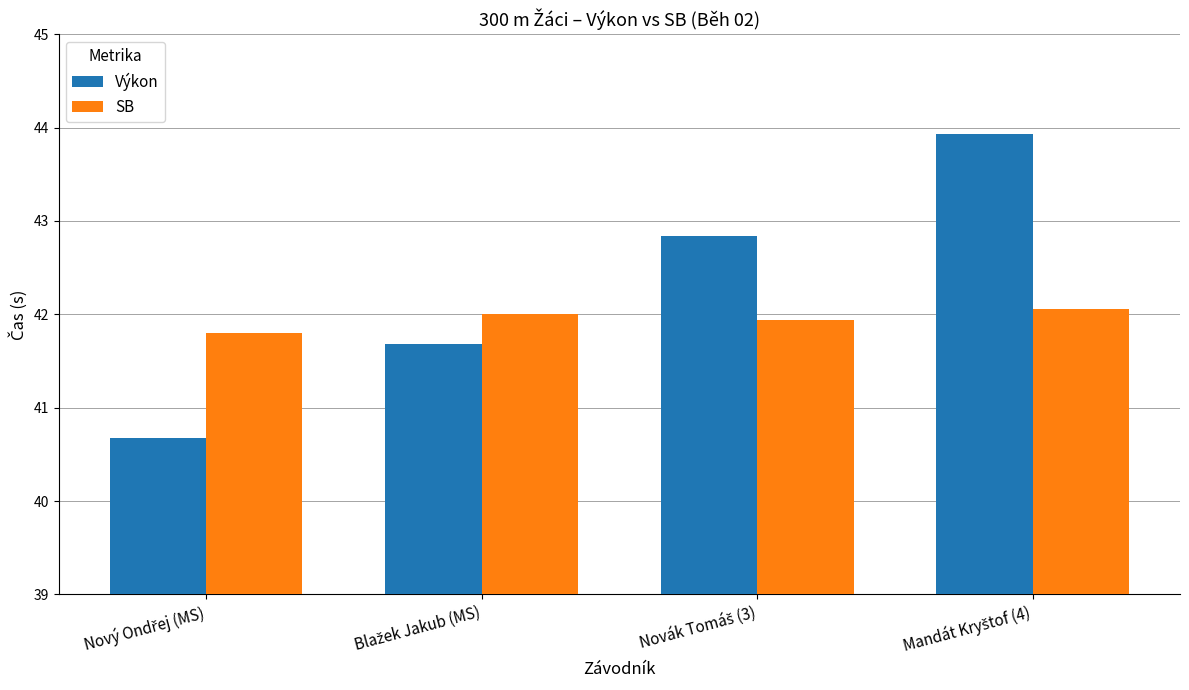

What are all the series names shown in the legend?

Výkon, SB